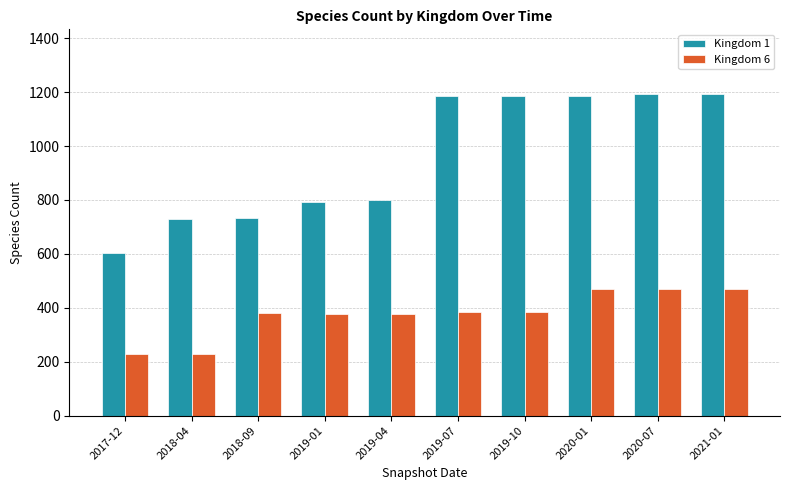

Rank the series at 2020-01 from highest to lowest value.

Kingdom 1, Kingdom 6